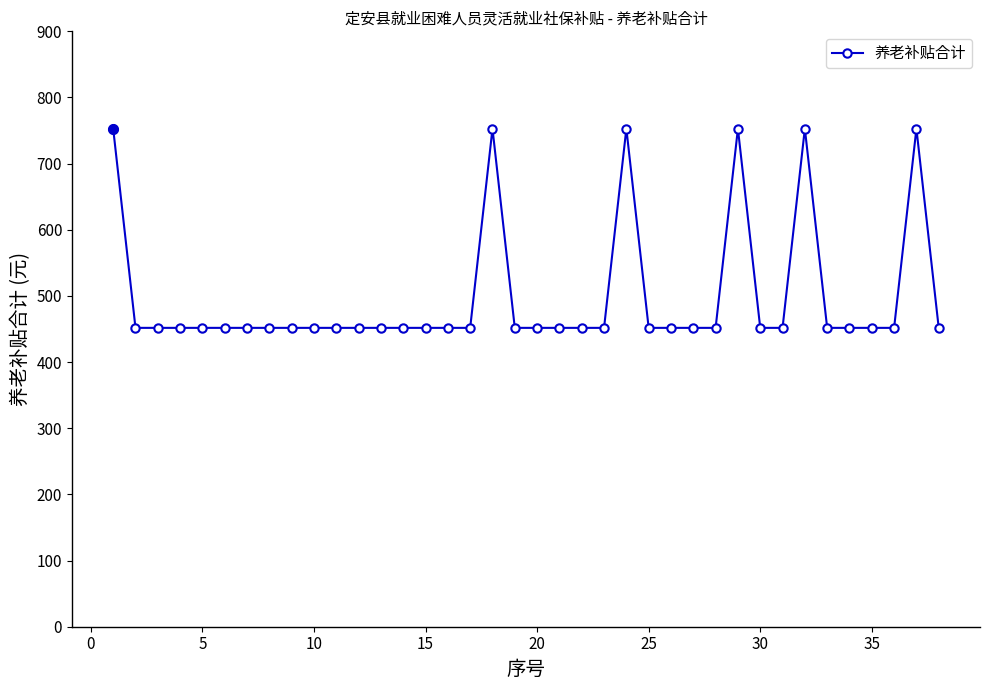

What is the smallest value displayed?

451.8